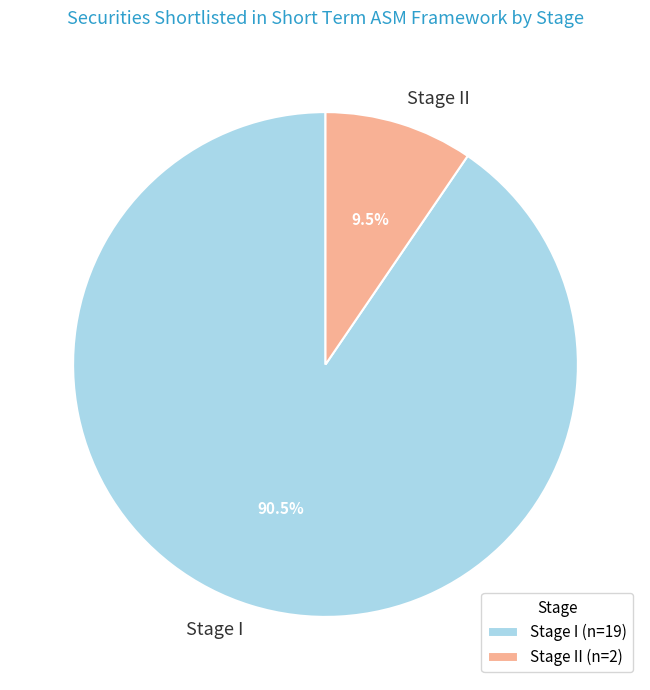

How many segments does this pie chart have?

2